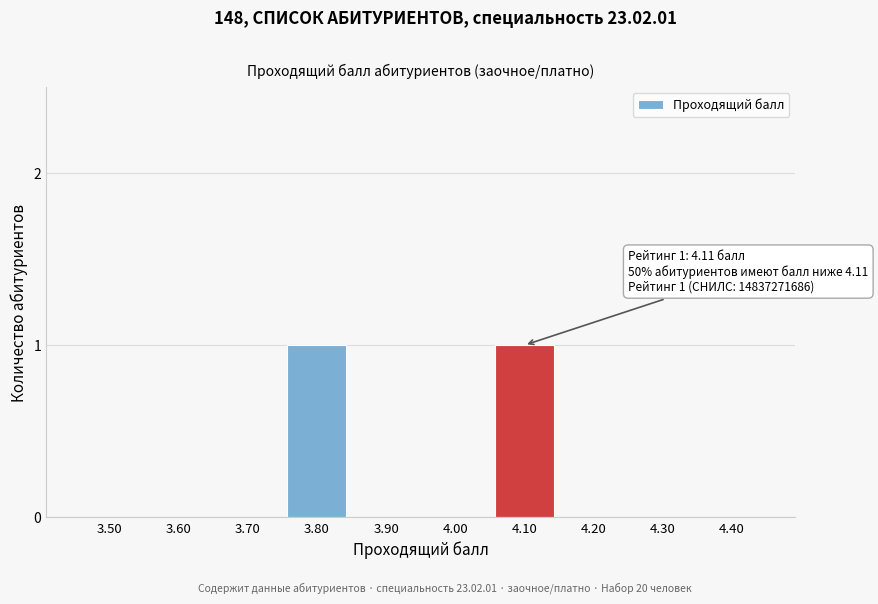

Reading right to left, list all the values displayed in this chart.

4.40=0	4.30=0	4.20=0	4.10=1	4.00=0	3.90=0	3.80=1	3.70=0	3.60=0	3.50=0